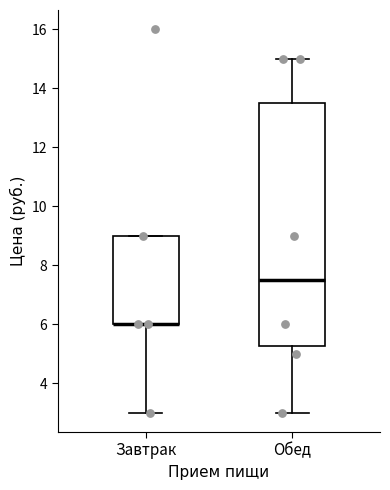

Which box is the tallest, from its lower edge to its upper edge?

Обед